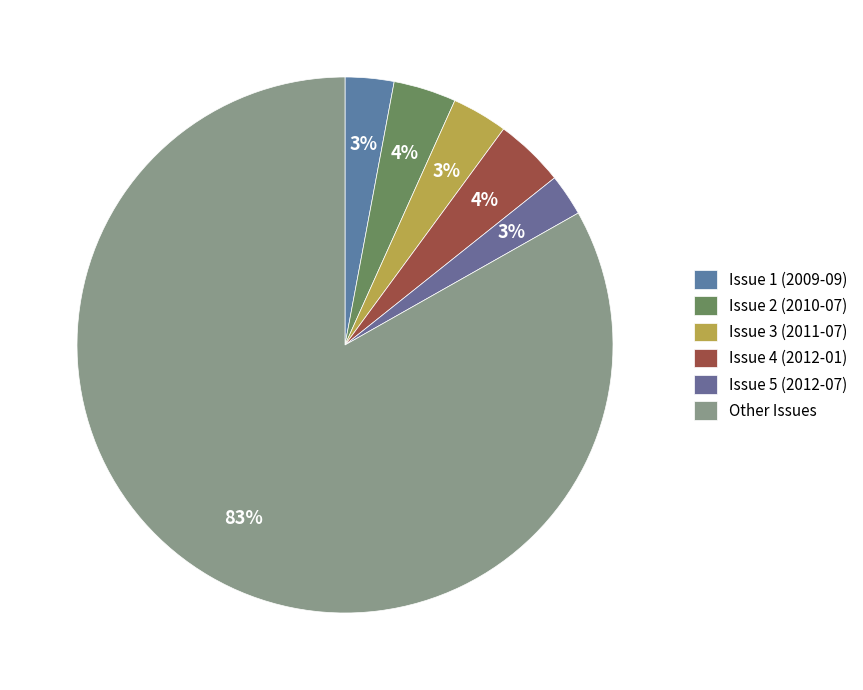

Does Issue 4 (2012-01) represent more than half of the total?

No